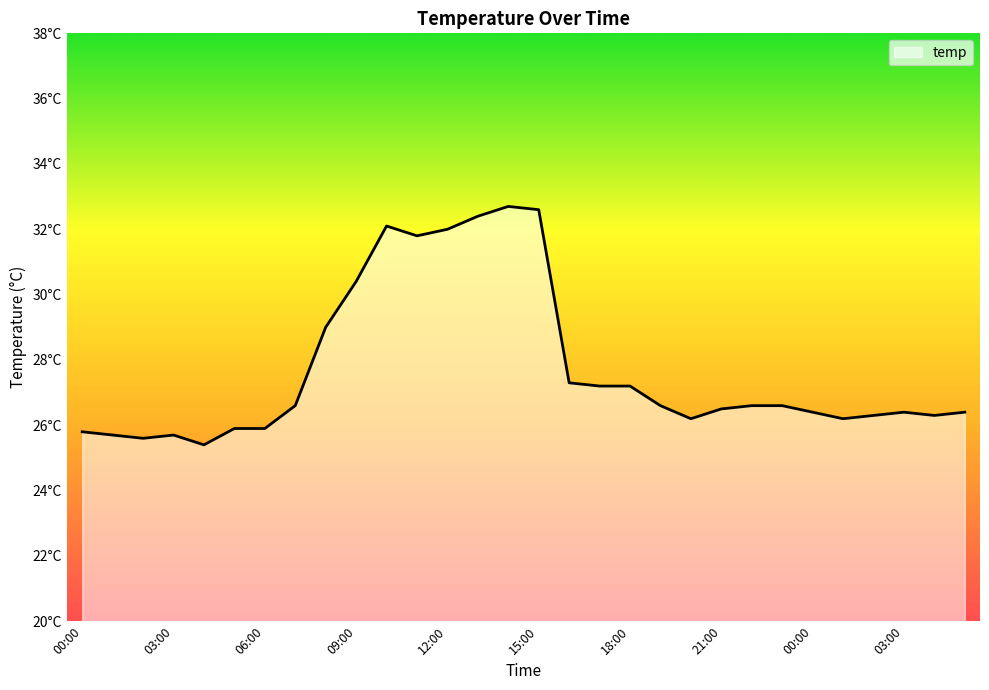

Does the chart display data point markers on the line(s)?

No